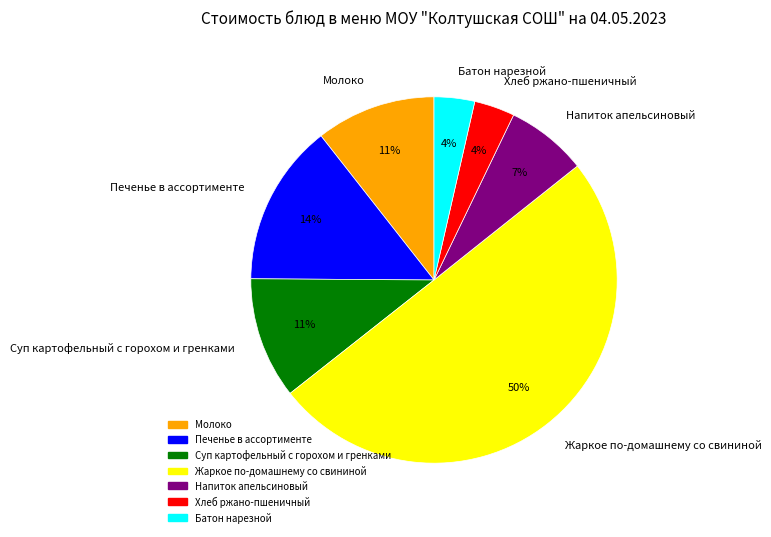

Which category has the biggest portion of the pie?

Жаркое по-домашнему со свининой